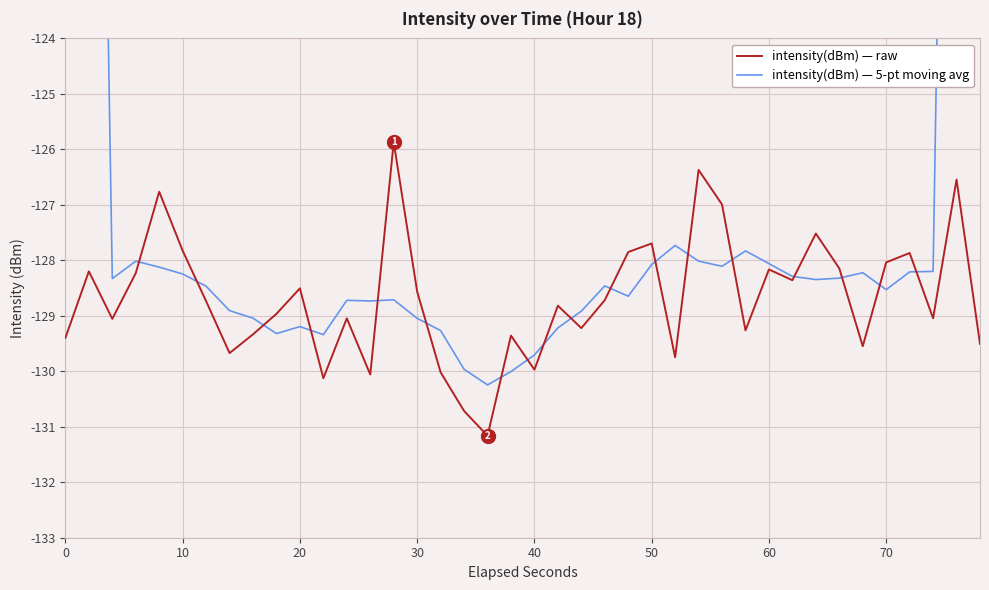

Does the chart display data point markers on the line(s)?

No